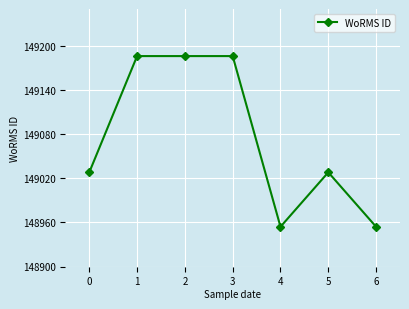

What is the ratio of the value at 4 to the value at 2?

1.0